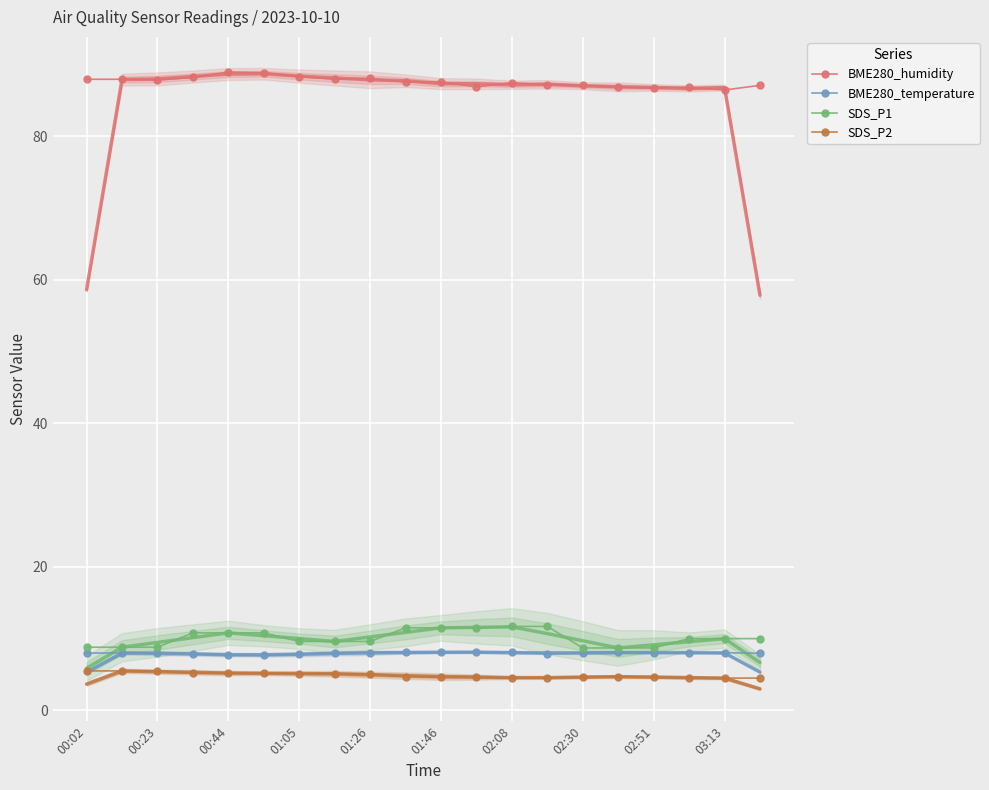

True or false: SDS_P2 and BME280_humidity cross at least once.

False